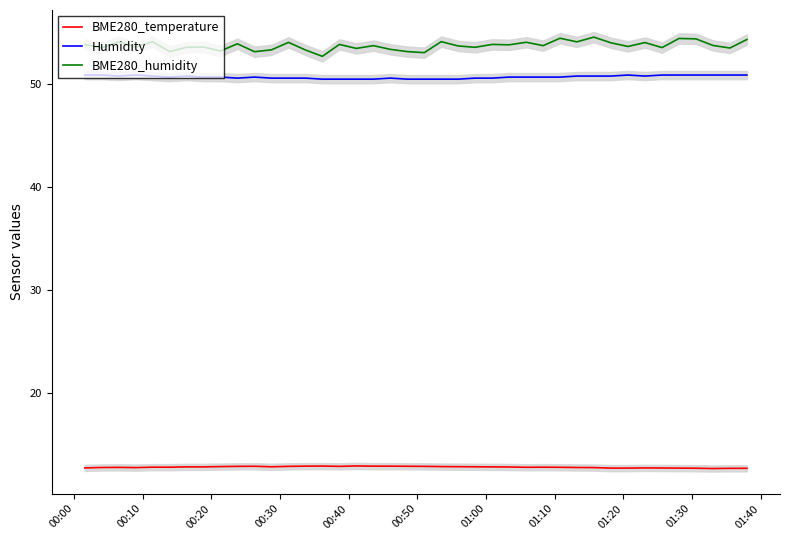

What is the difference between the maximum and minimum values in the BME280_temperature series?

0.2